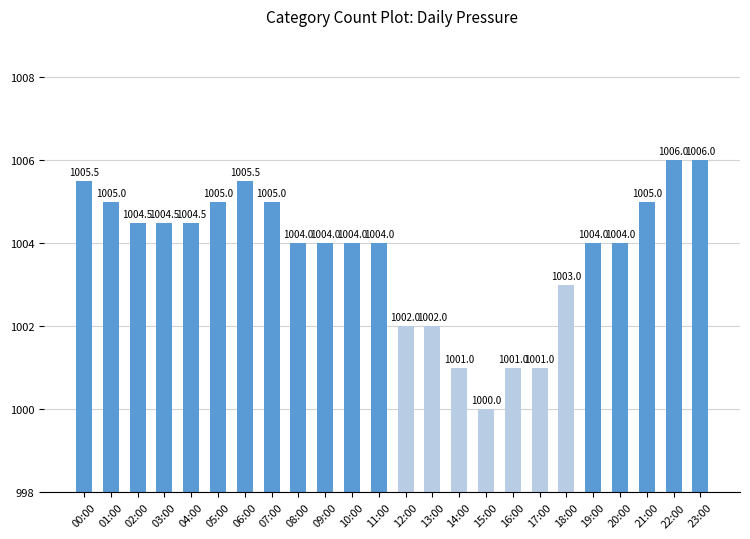

True or false: the data shows 526.9 at 12:00.

False